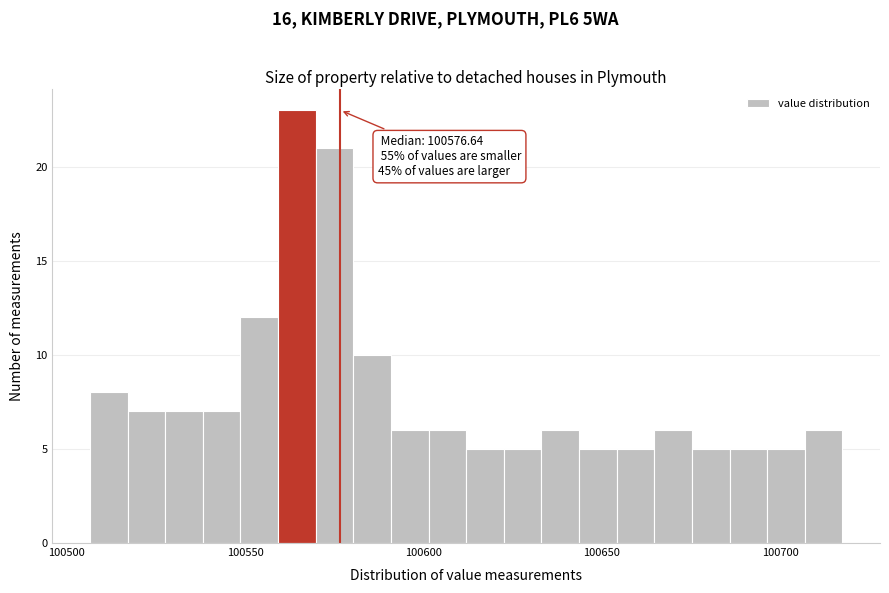

Read against the x-axis, roughly where is the centre of the tallest bar?

100565